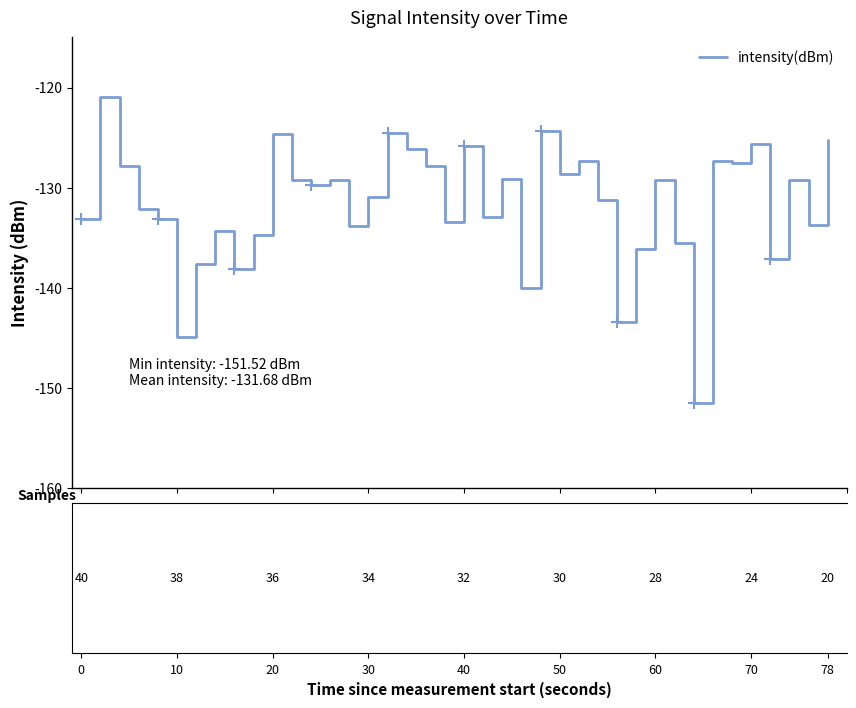

What is the greatest value displayed?

-121.0